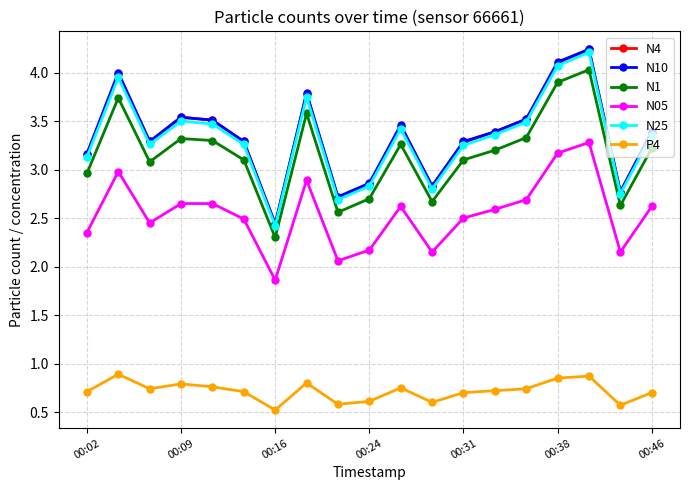

In N25, how many points are lower than both neighbors (excluding endpoints)?

5